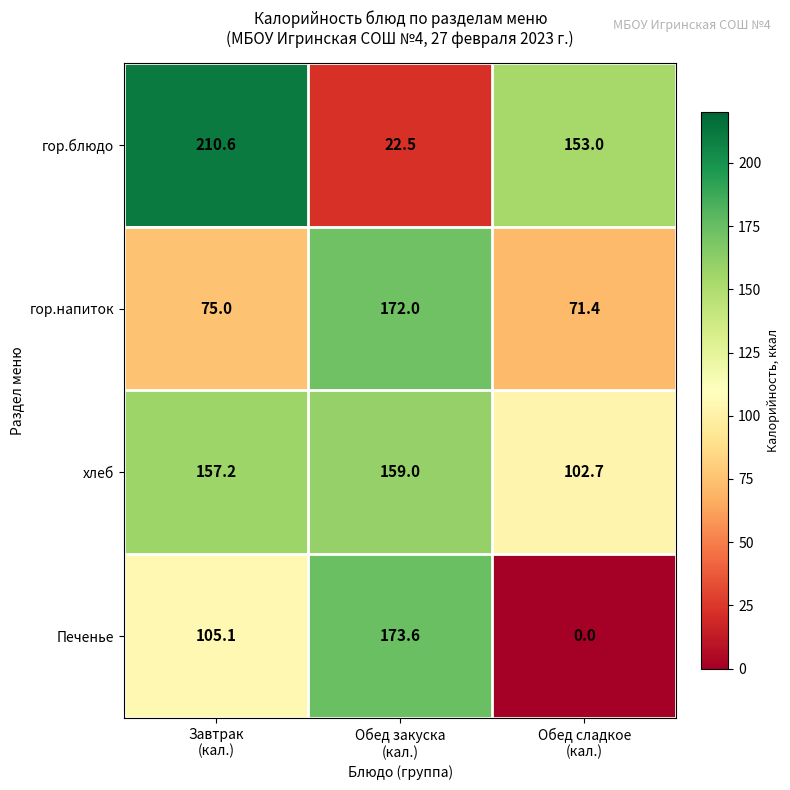

What is the maximum value shown in the chart?

210.6